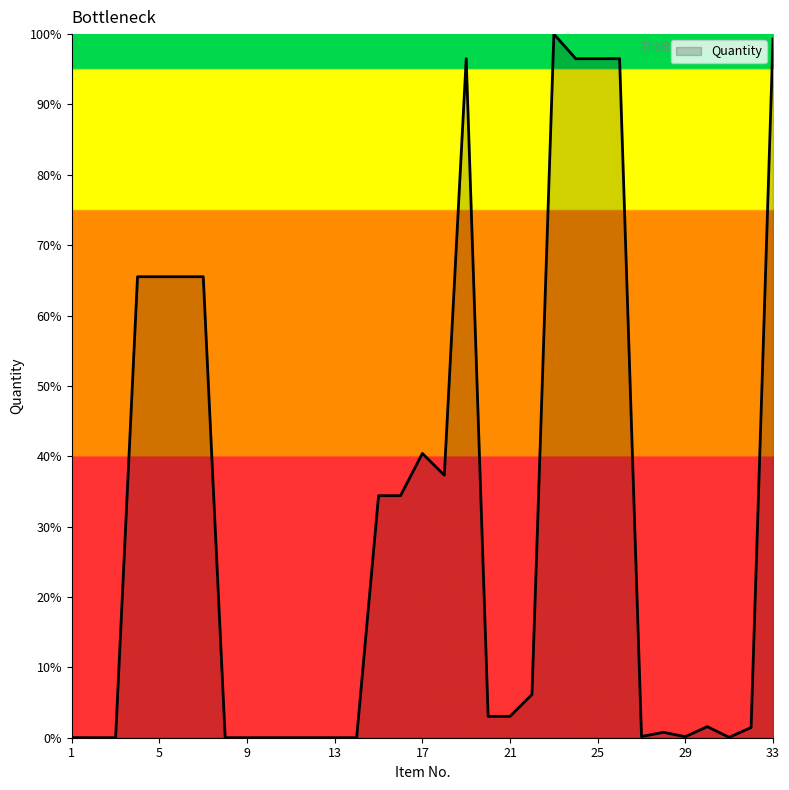

Reading right to left, transcribe all the data shown in this chart.

10924.2	159.3	6.3	173.4	16.1	84.4	19.2	10615.5	10615.5	10615.5	11000.0	674.6	334.3	334.3	10615.5	4104.1	4444.4	3783.7	3783.7	0.0	0.0	0.0	0.0	0.0	0.0	0.0	7207.1	7207.1	7207.1	7207.1	0.0	0.0	1.8